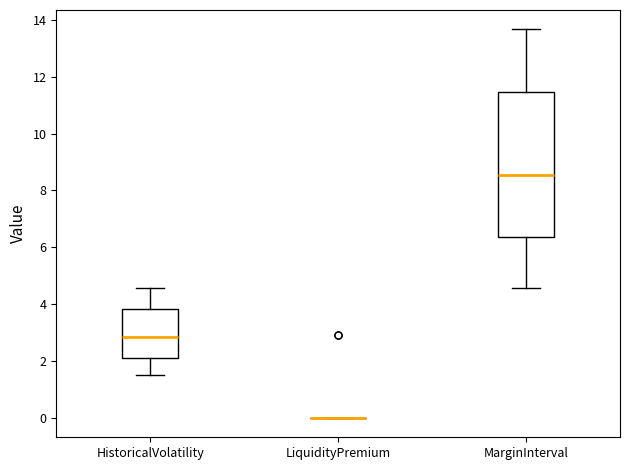

Where does the lower whisker of the box for HistoricalVolatility end on the y-axis? The values are not printed on the chart, so give them approximately, as read against the axis.

1.6